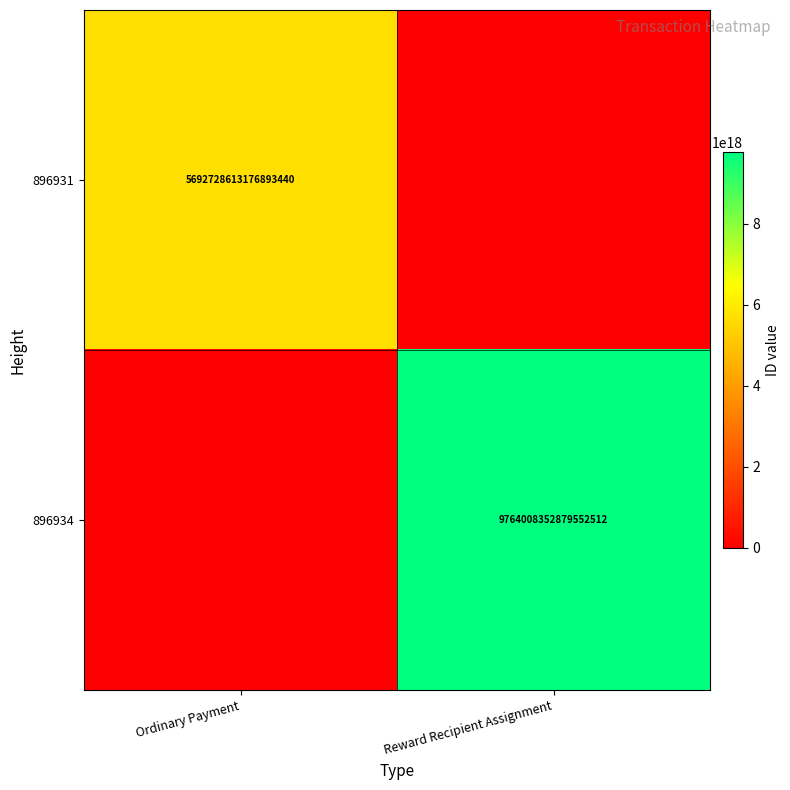

Is it true that 896934 equals 9764008352879552512 at Reward Recipient Assignment?

True